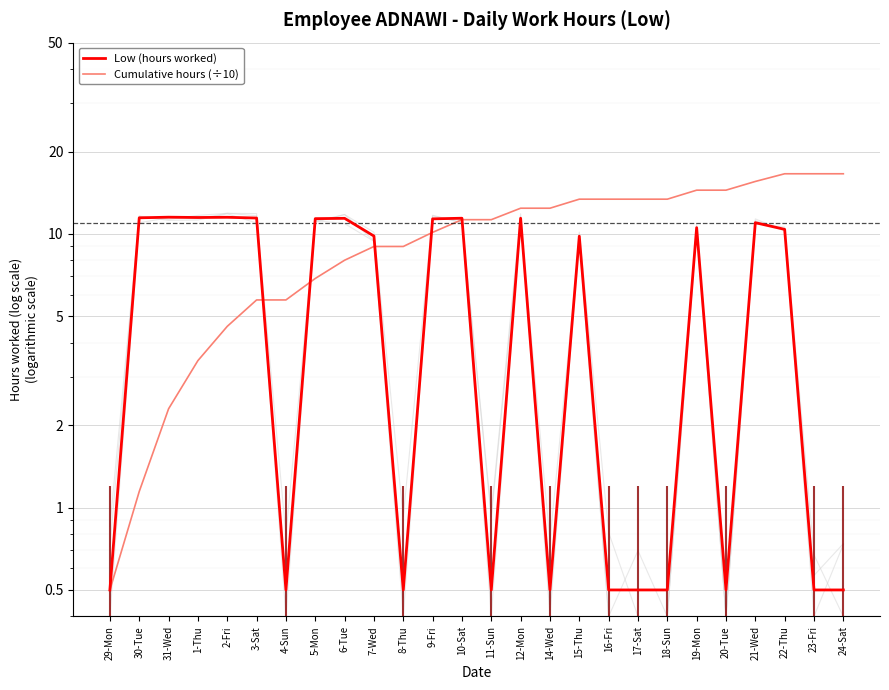

Is the value of Low (hours worked) at 19-Mon greater than the value of Cumulative hours (÷10) at 5-Mon?

Yes